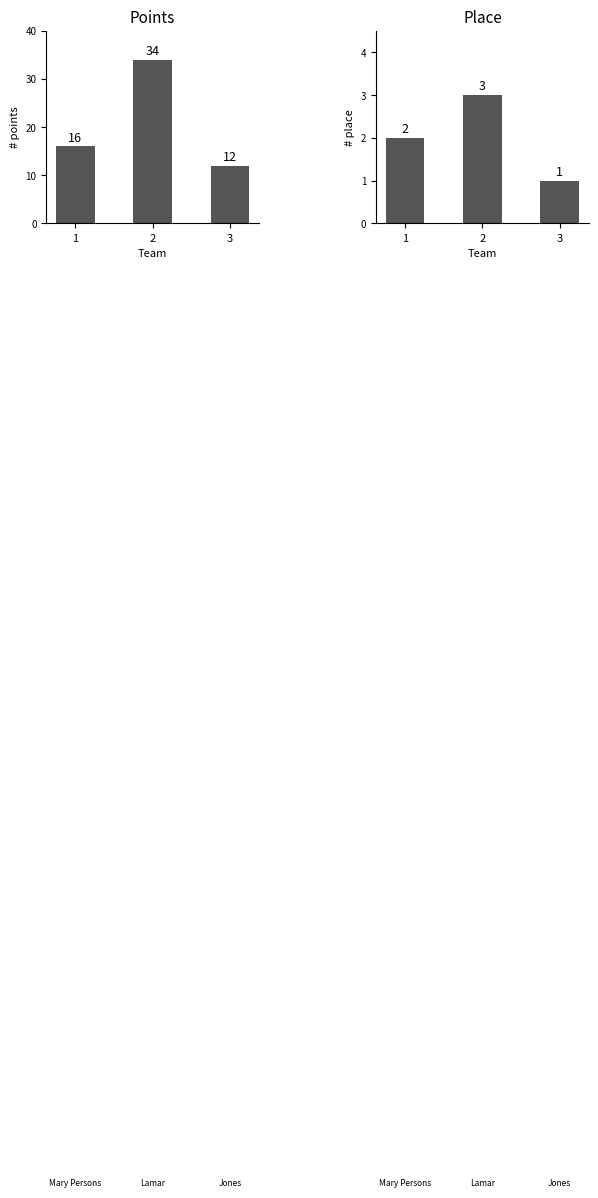

True or false: Place has a value of 1 at 3.

True